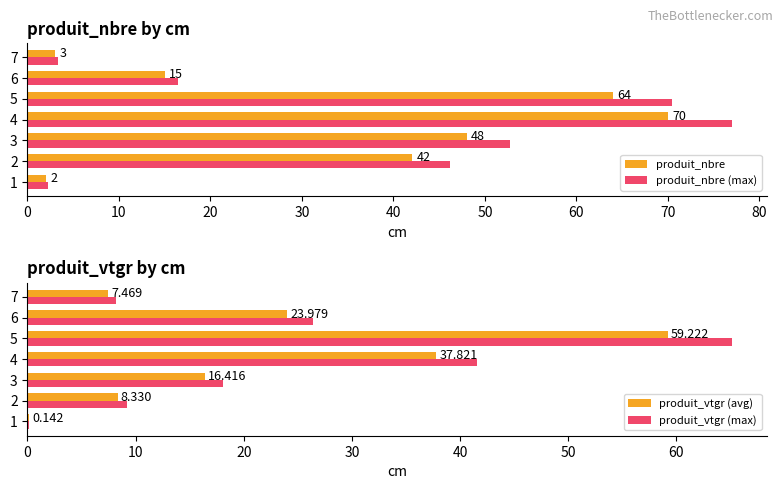

At which label is produit_vtgr (avg) closest to 29?

6